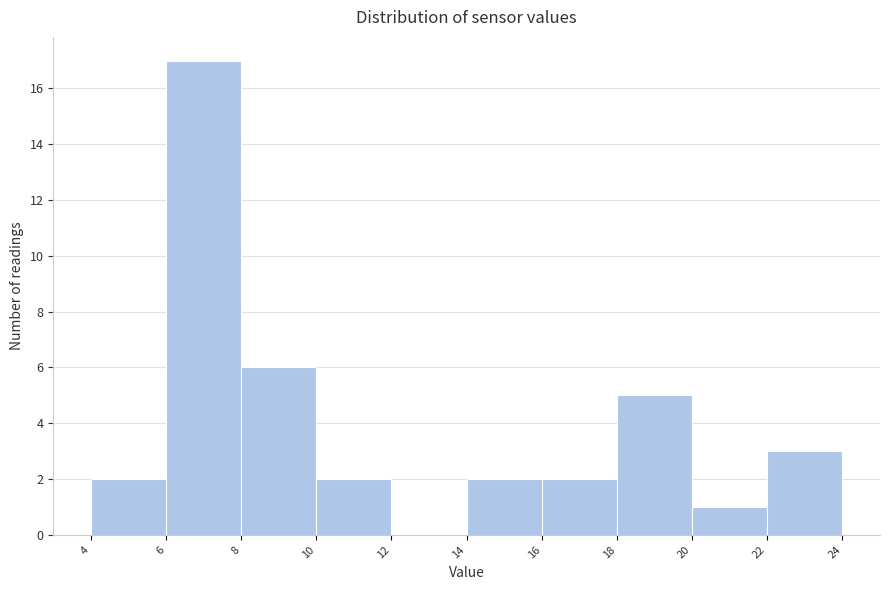

Reading left to right, transcribe this chart: for each bar, give the range it covers on the x-axis and its height. The values are not printed on the chart, so give them approximately, as read against the axis.

4 to 6: 2
6 to 8: 17
8 to 10: 6
10 to 12: 2
12 to 14: 0
14 to 16: 2
16 to 18: 2
18 to 20: 5
20 to 22: 1
22 to 24: 3